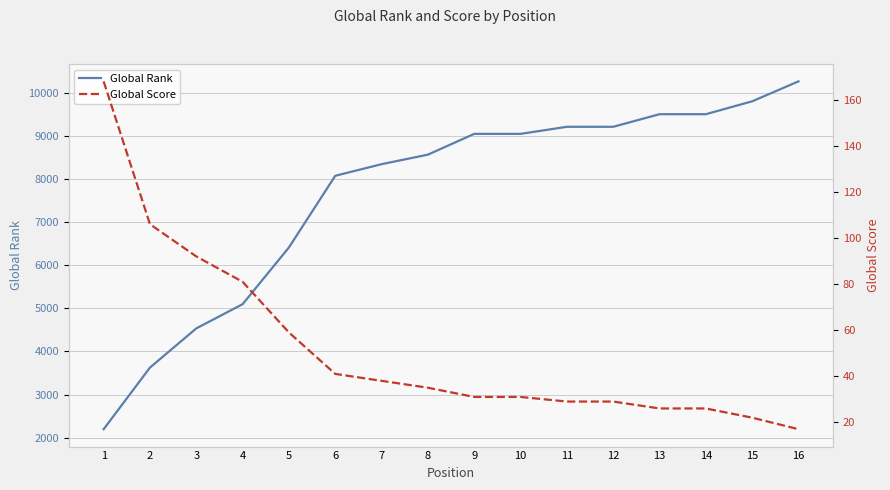

Between 11 and 12, which is larger?

11